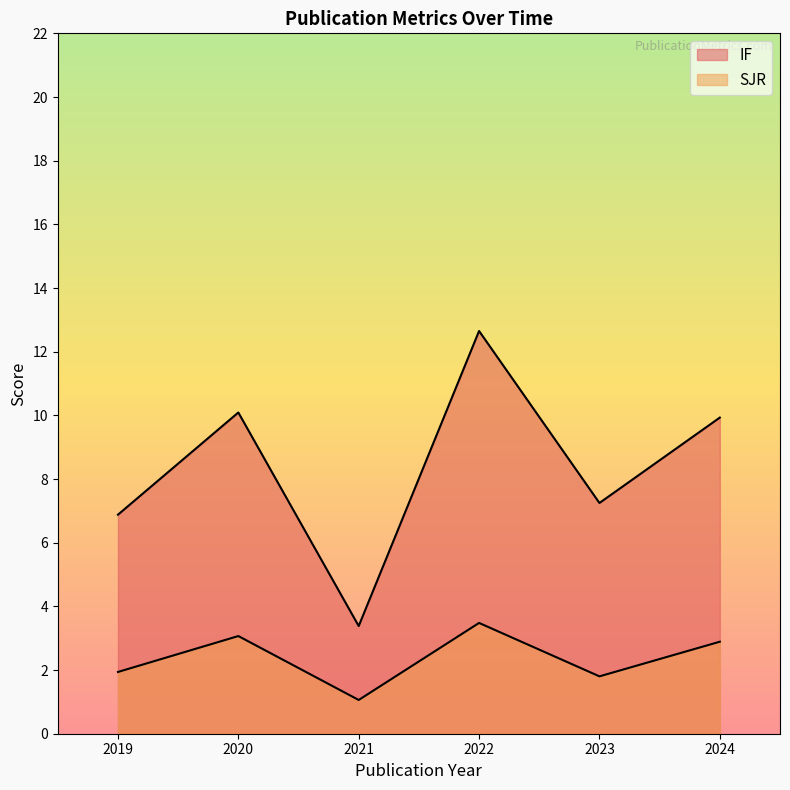

What is the average value of the IF series?

8.0